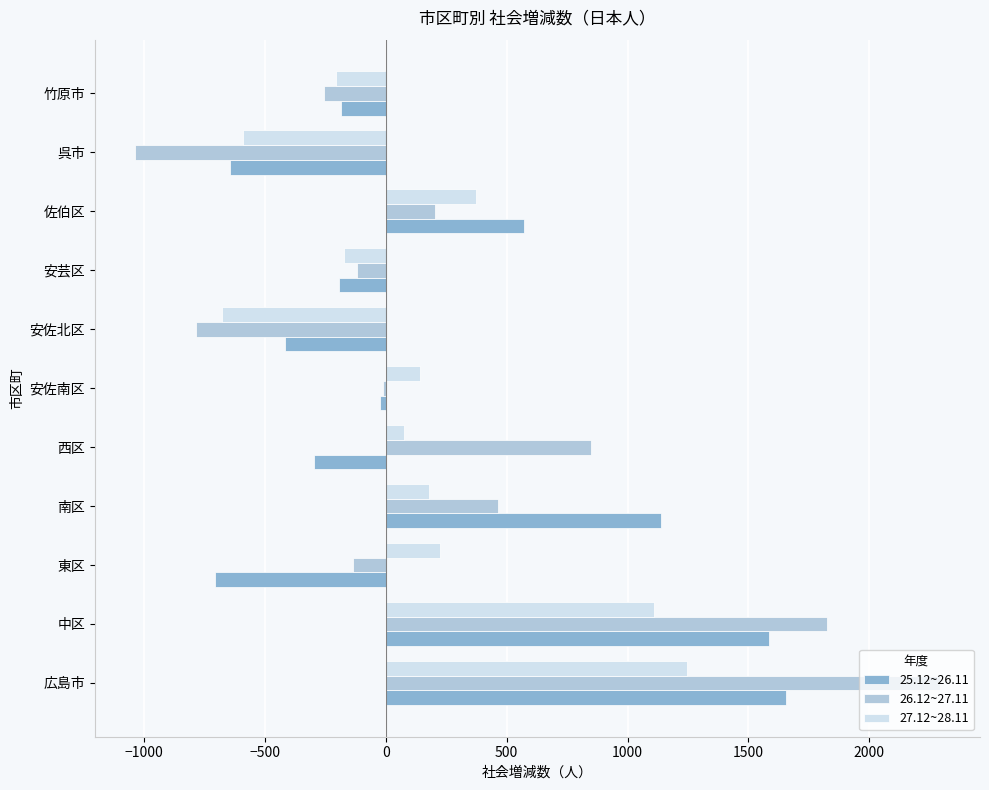

Is the value of 27.12~28.11 at 中区 greater than the value of 25.12~26.11 at 東区?

Yes